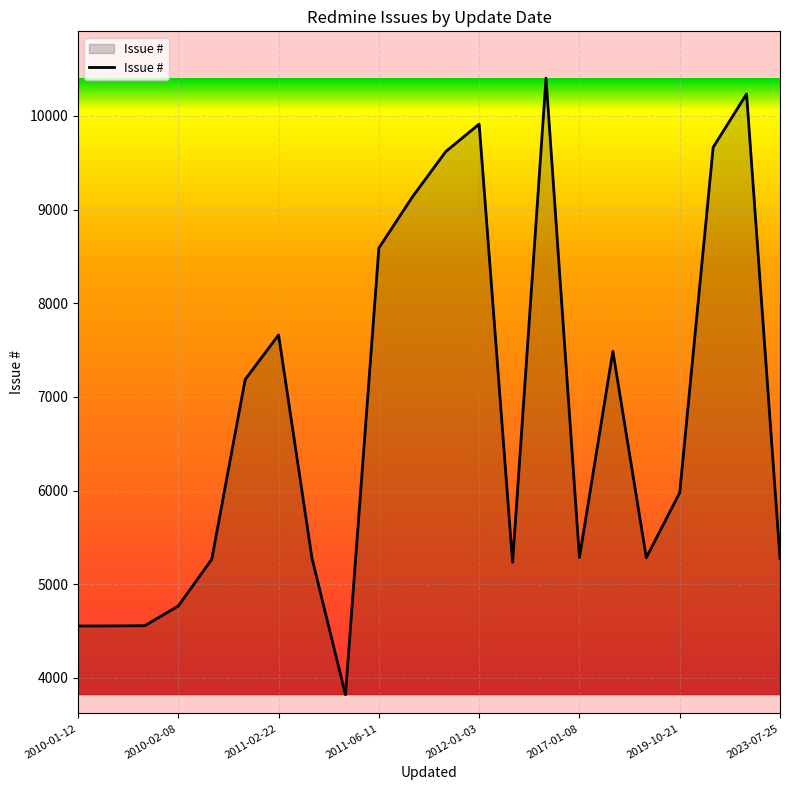

What is the minimum value shown in the chart?

3821